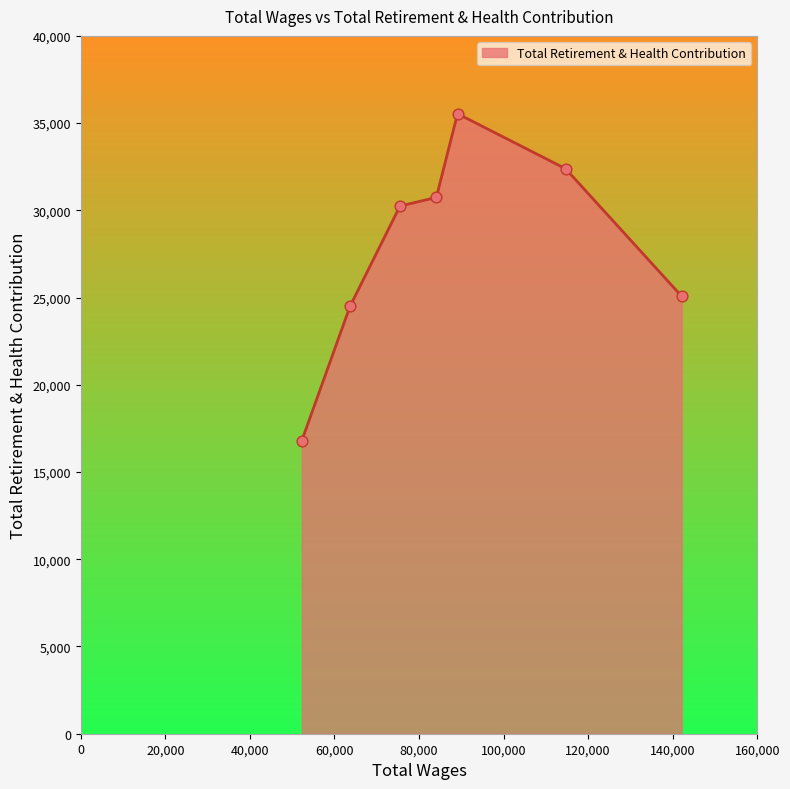

What is the difference between the maximum and second lowest values?

11042